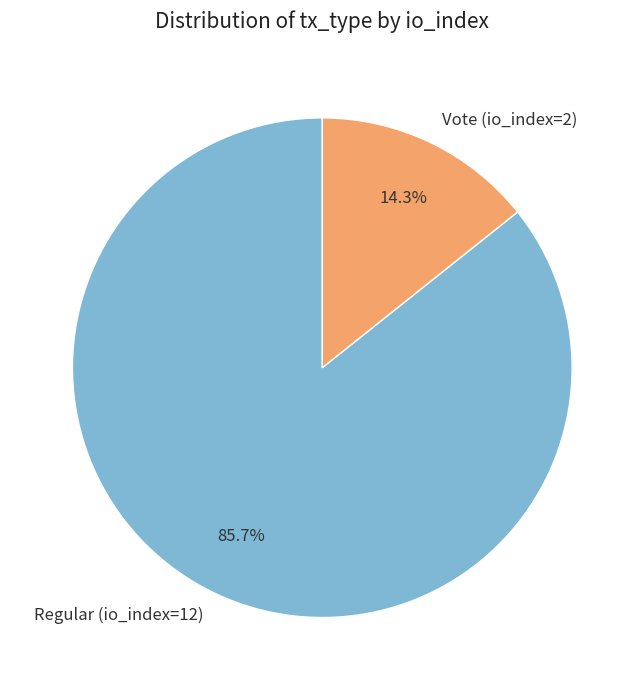

Which slice represents more than half of the pie?

Regular (io_index=12)